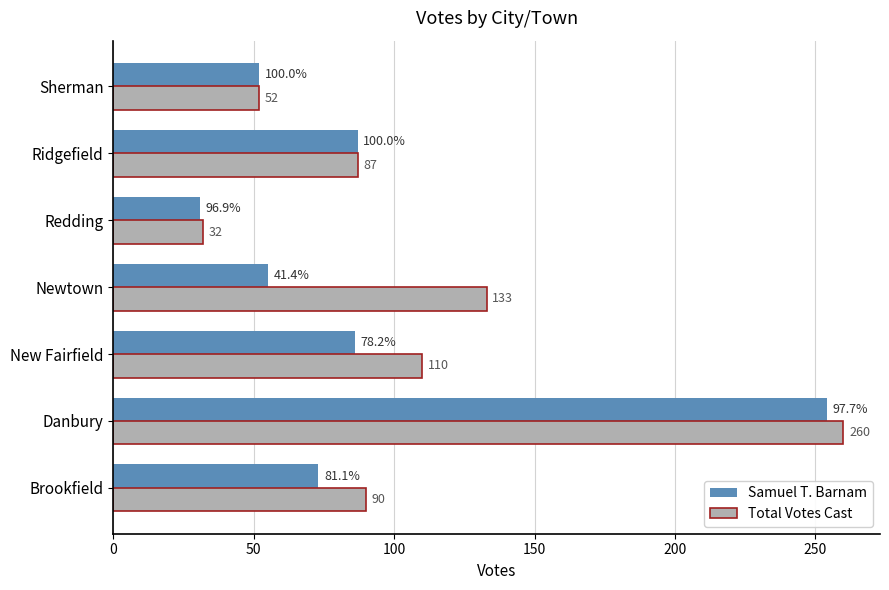

Where is Samuel T. Barnam nearest to the value 142?

Ridgefield